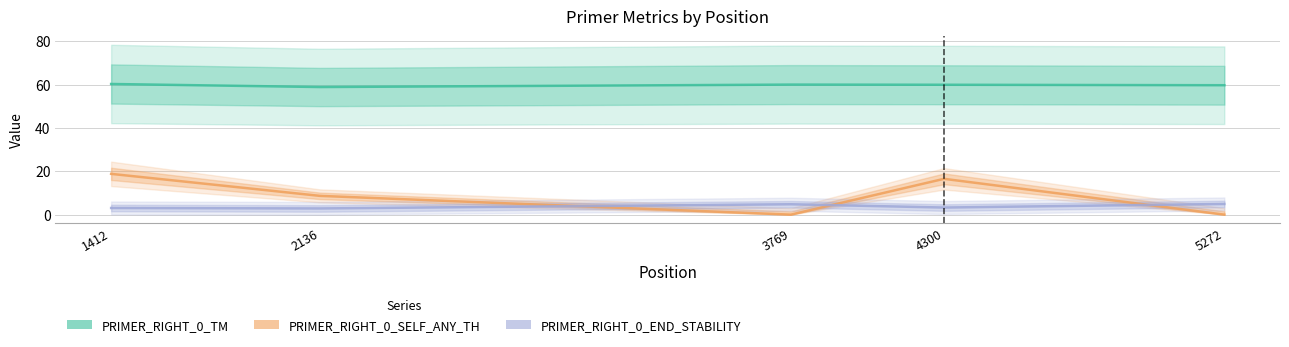

Which series changed the most between 1412 and 2136?

PRIMER_RIGHT_0_SELF_ANY_TH